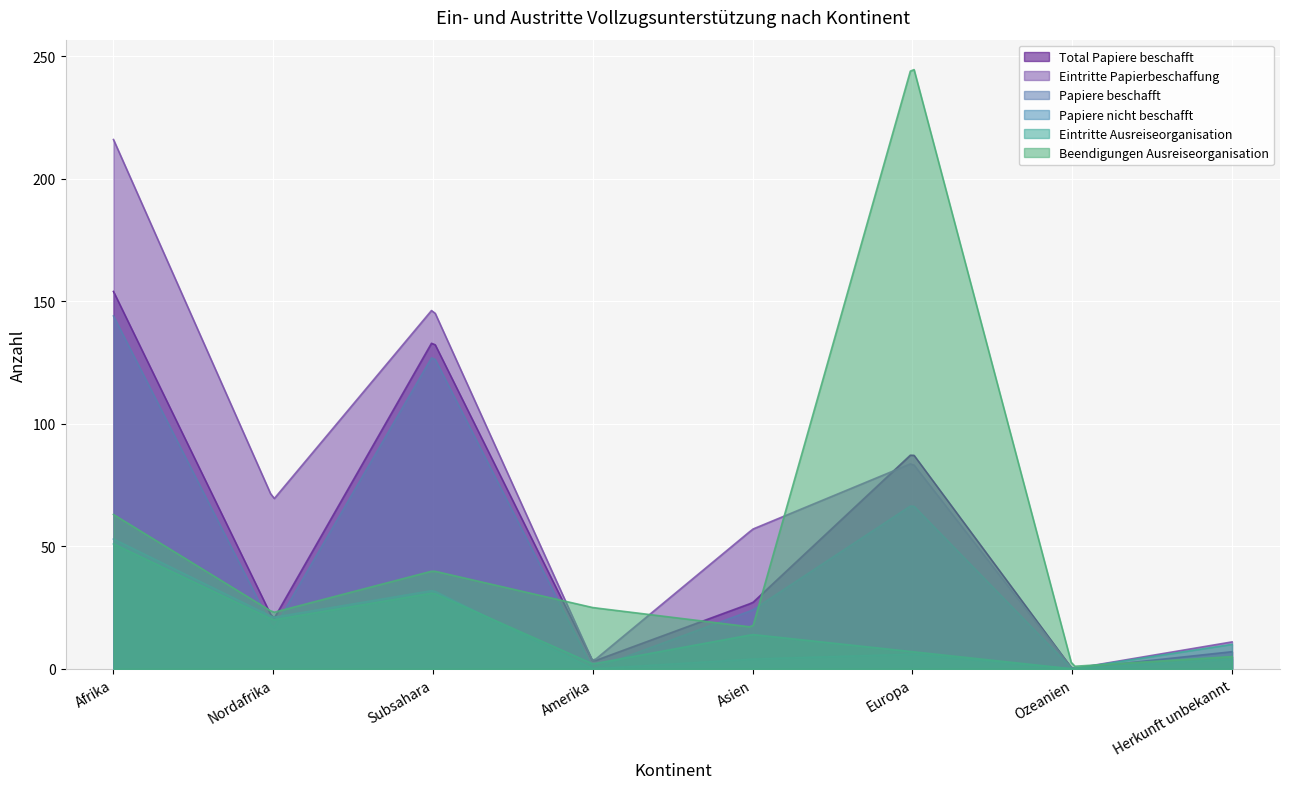

Which series has the largest range (max minus min)?

Beendigungen Ausreiseorganisation